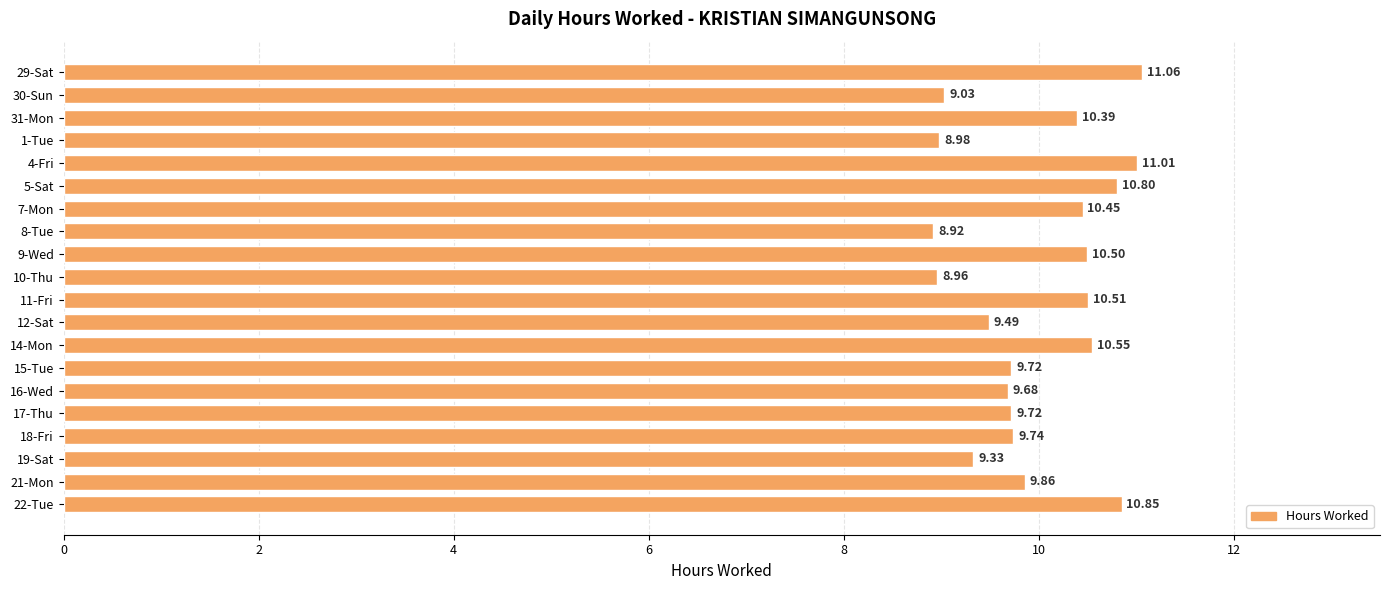

What is the change in value from 4-Fri to 17-Thu?

-1.3